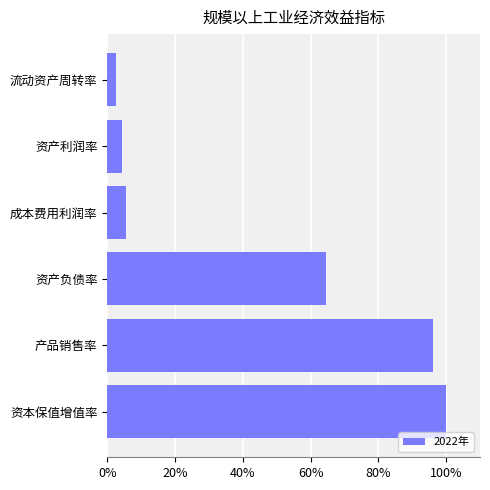

Which category has the lowest value across all series?

流动资产周转率